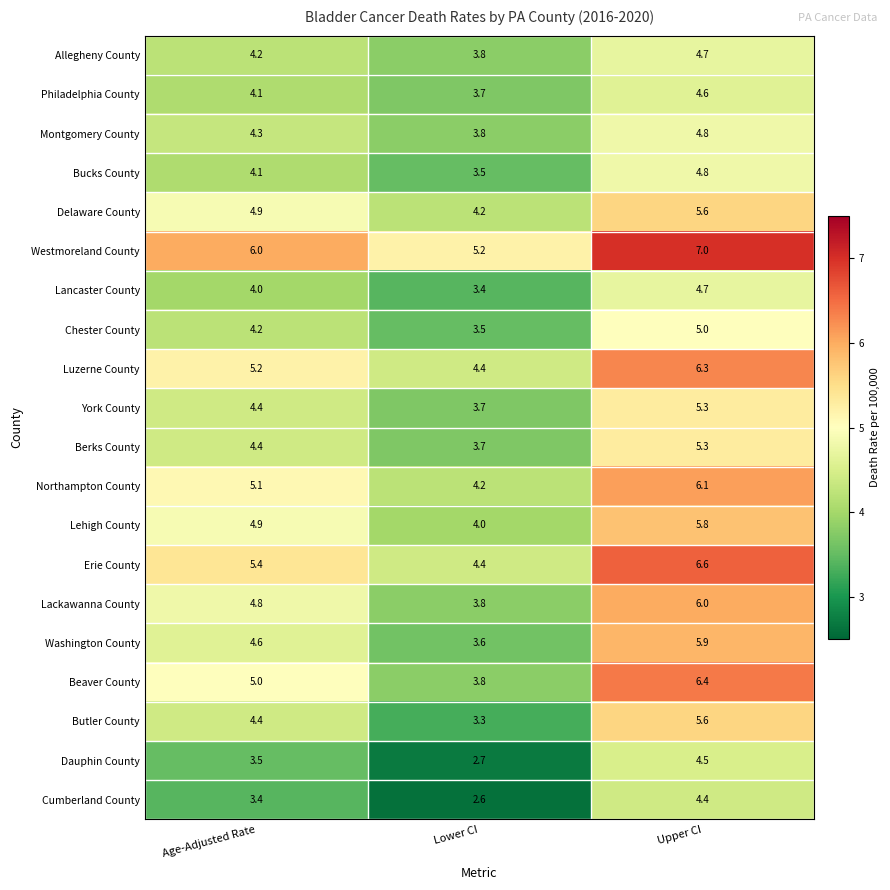

The Beaver County series shows 2.0 at Upper CI. True or false?

False